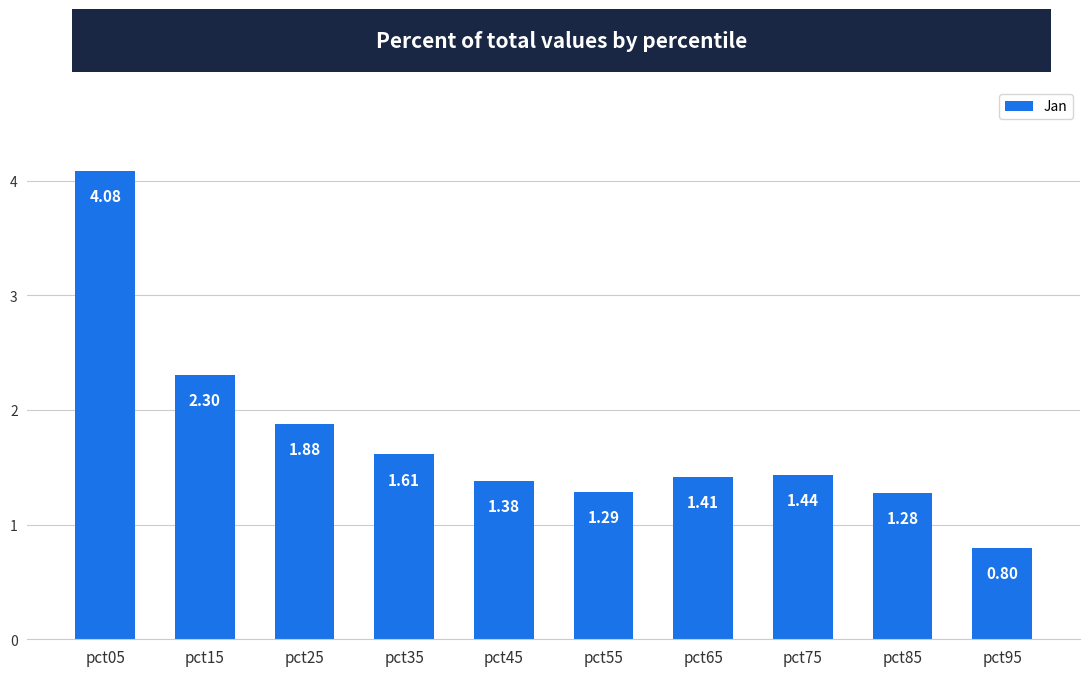

What is the maximum value shown in the chart?

4.1